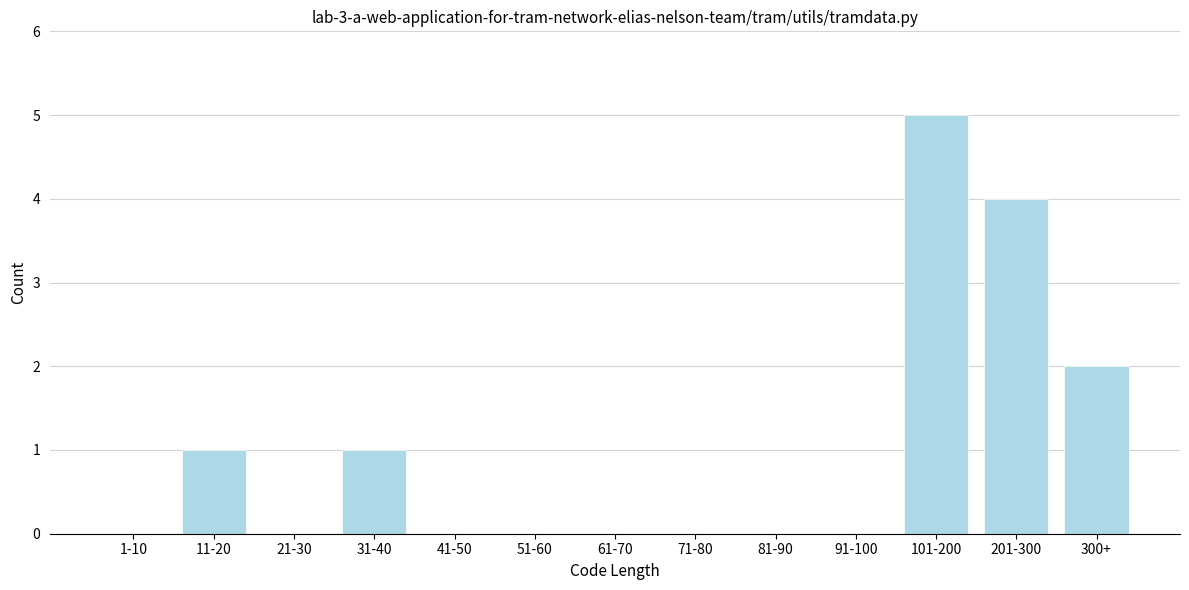

Reading left to right, list all the values displayed in this chart.

1-10=0	11-20=1	21-30=0	31-40=1	41-50=0	51-60=0	61-70=0	71-80=0	81-90=0	91-100=0	101-200=5	201-300=4	300+=2